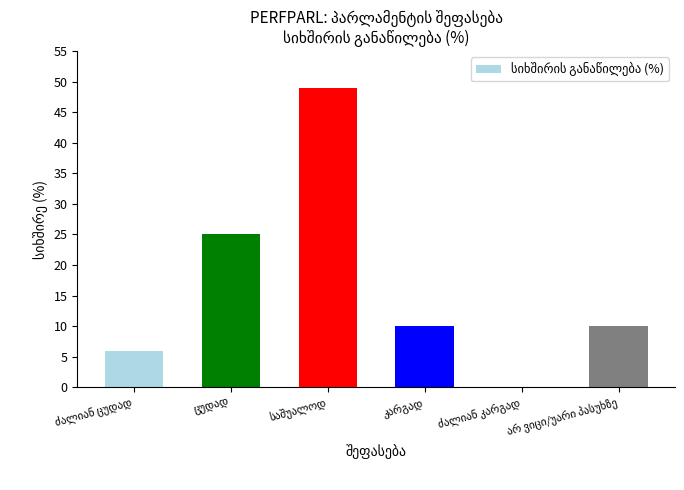

What is the sum of all values?

100